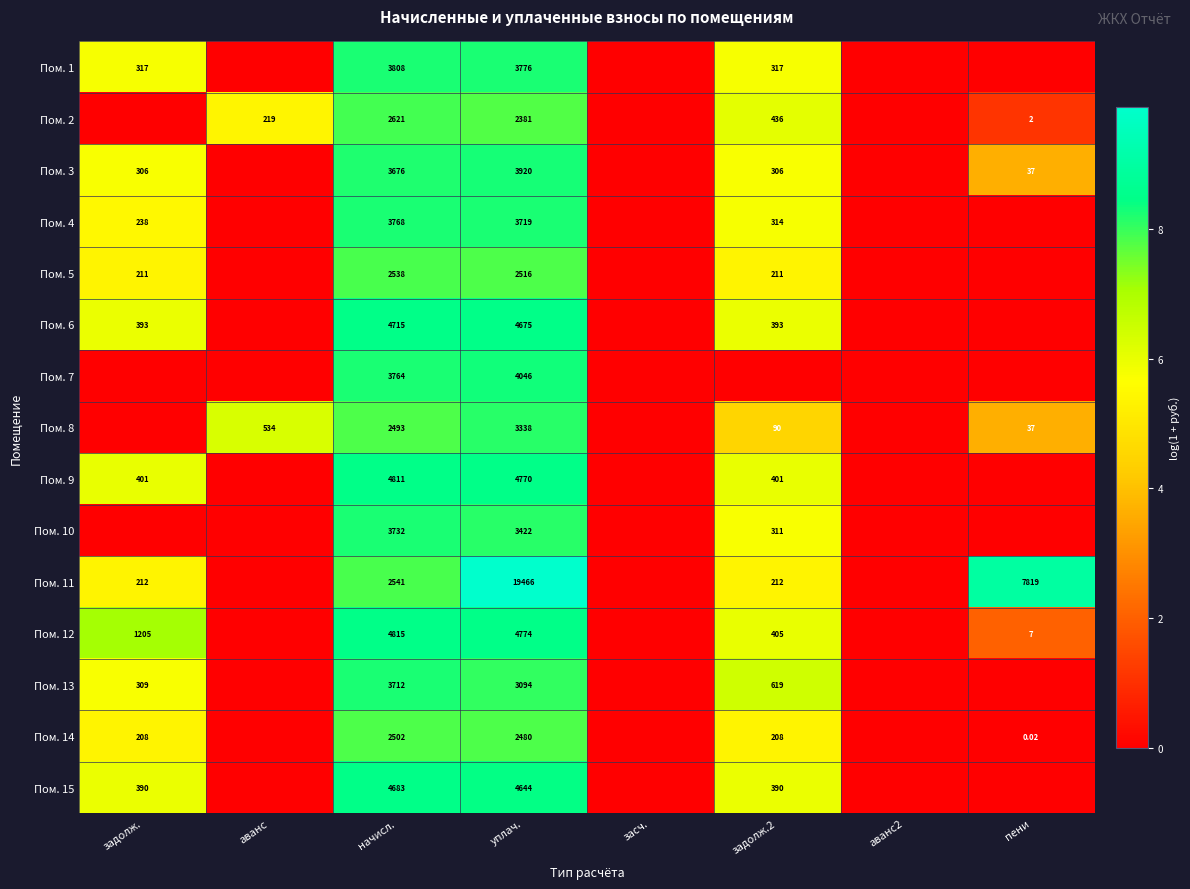

At which category does the chart reach its minimum across all series?

аванс